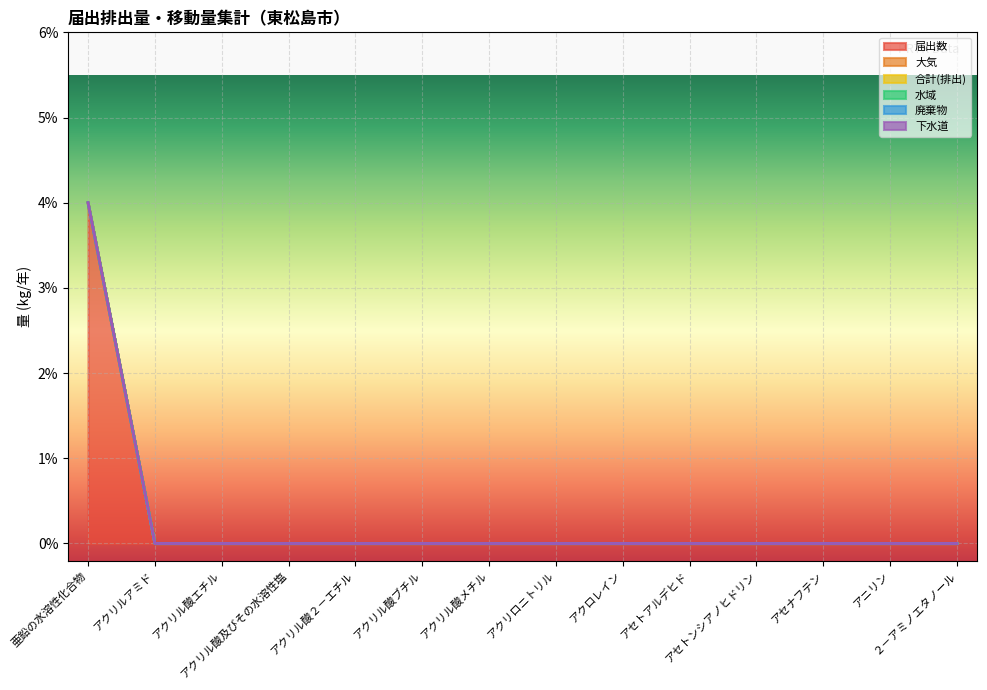

Does the chart display data point markers on the line(s)?

No